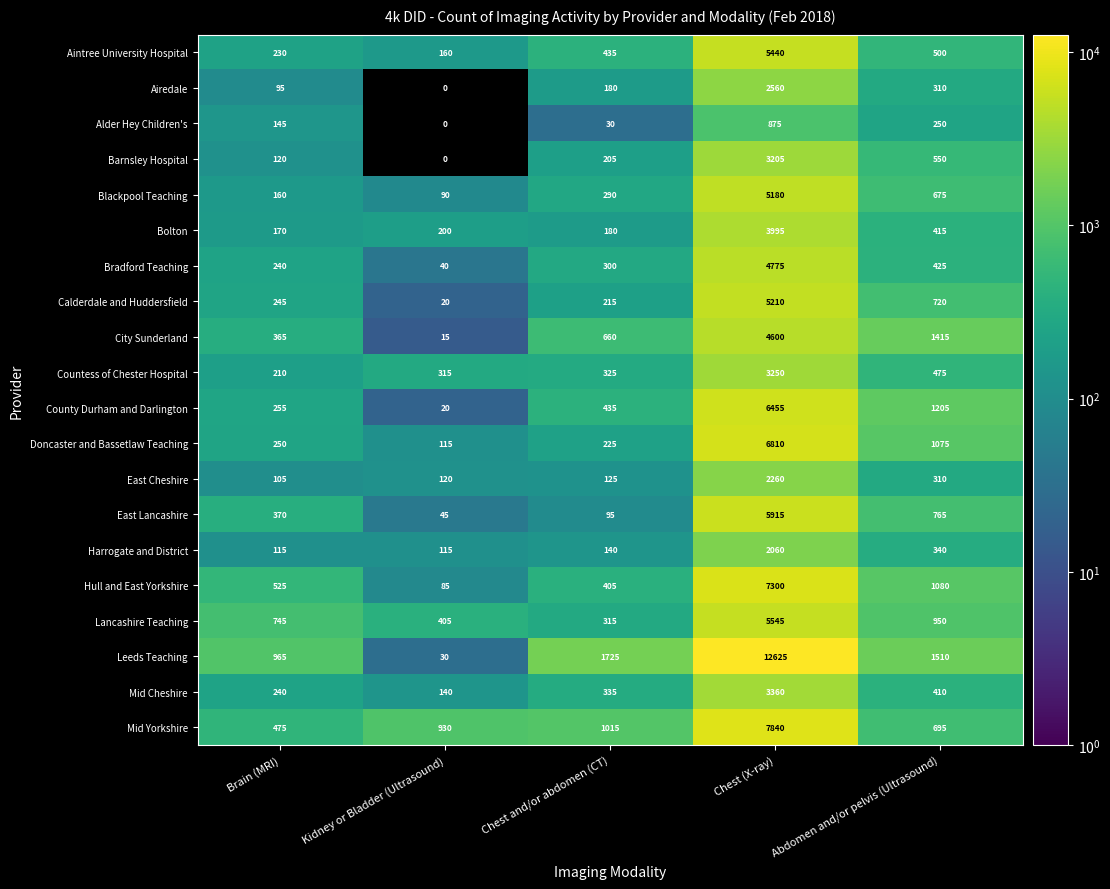

At how many categories does at least one series exceed 1173?

3